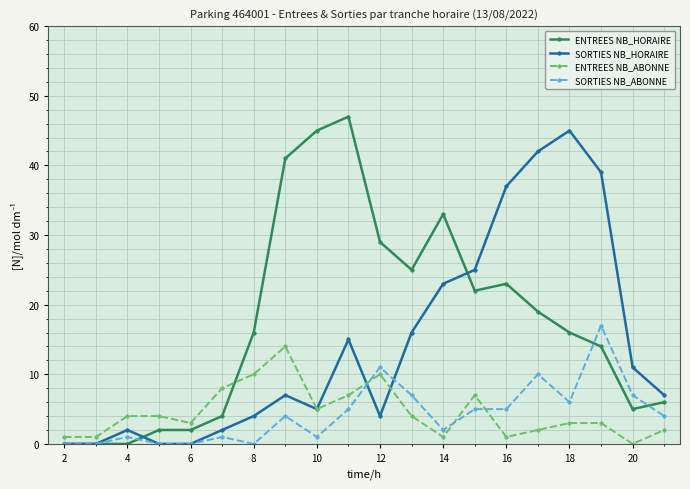

What is the maximum value for SORTIES NB_HORAIRE?

45